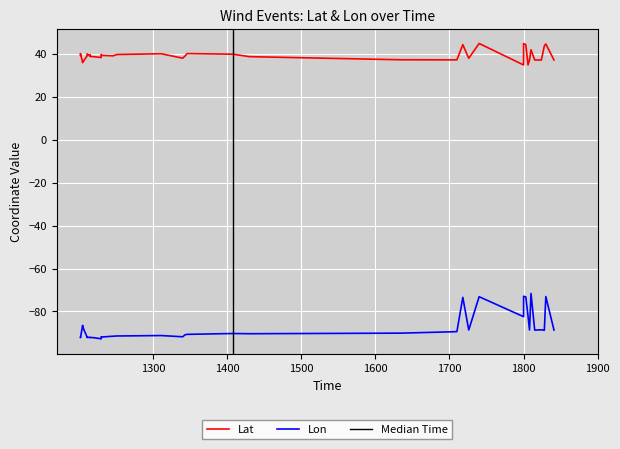

What is the label of the 2nd point from the left?

1400